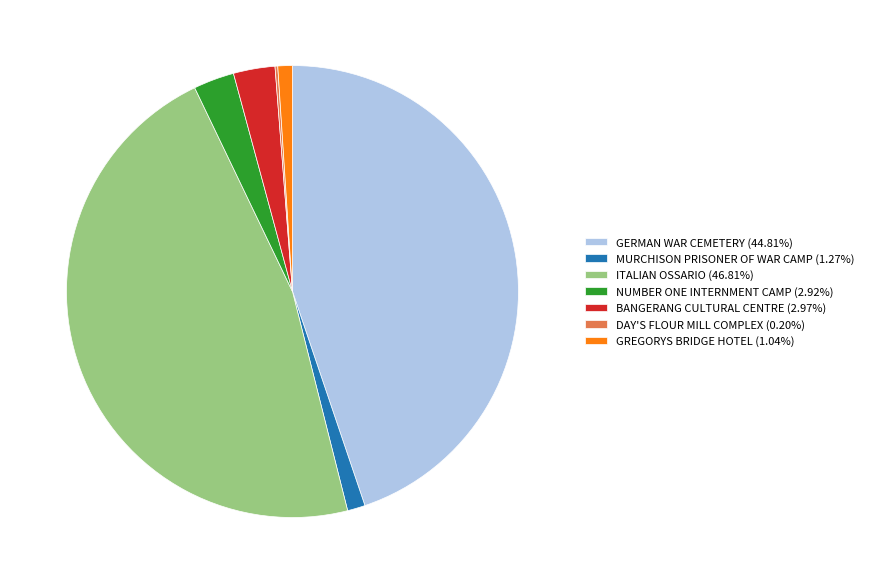

Between MURCHISON PRISONER OF WAR CAMP and GERMAN WAR CEMETERY, which is larger?

GERMAN WAR CEMETERY